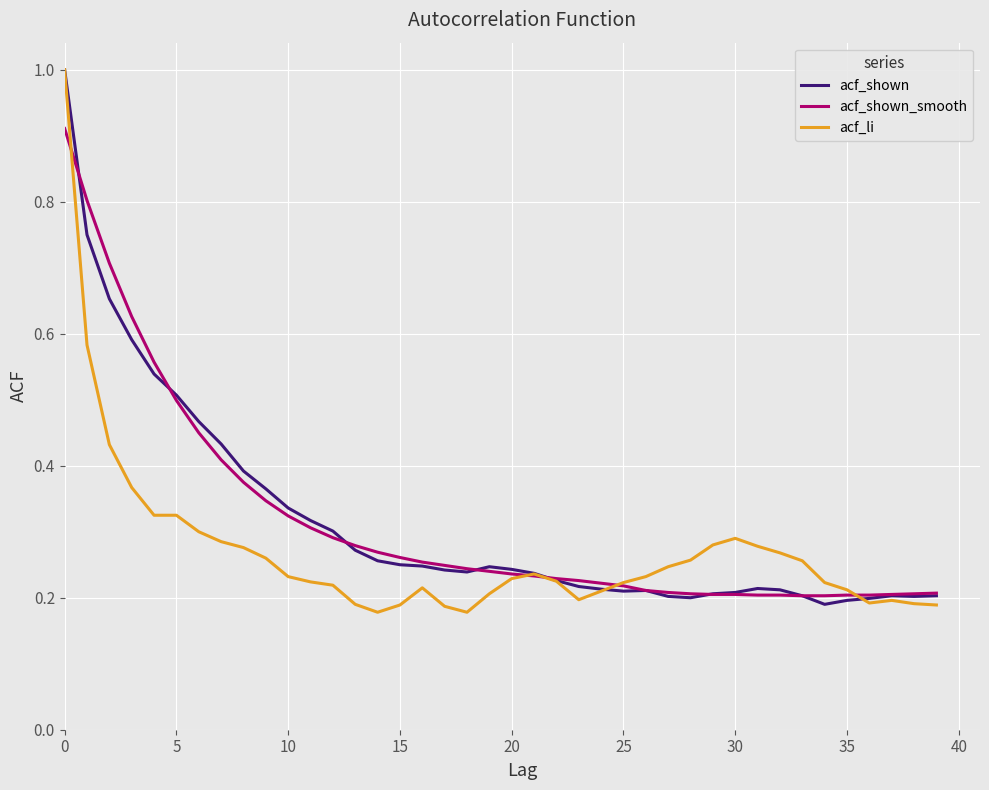

Which series has the widest spread of values?

acf_li